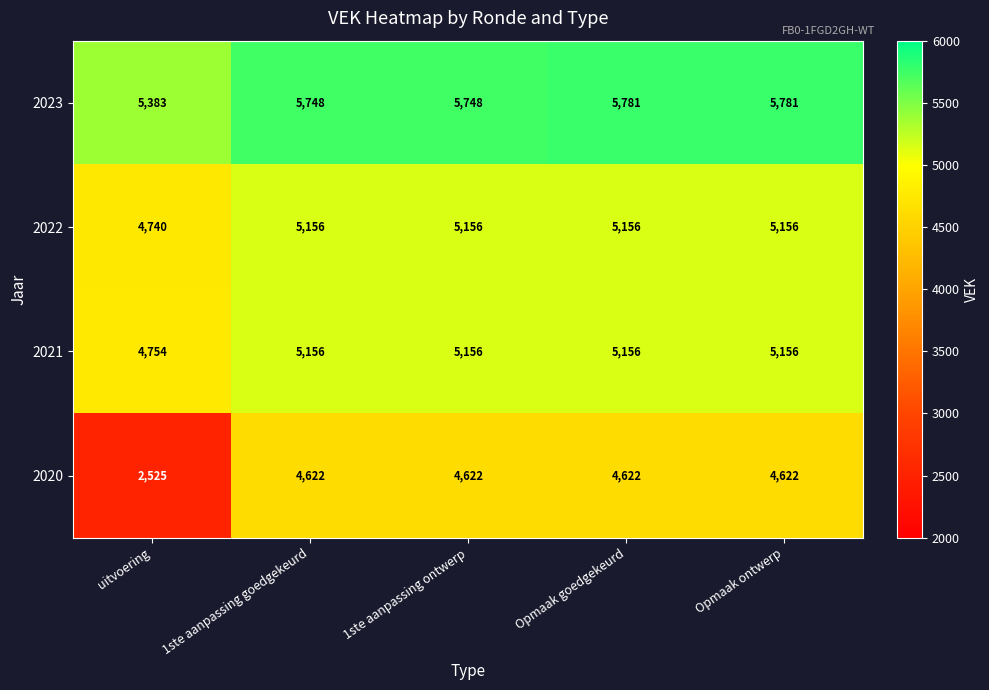

Is it true that 2021 equals 8802 at 1ste aanpassing goedgekeurd?

False